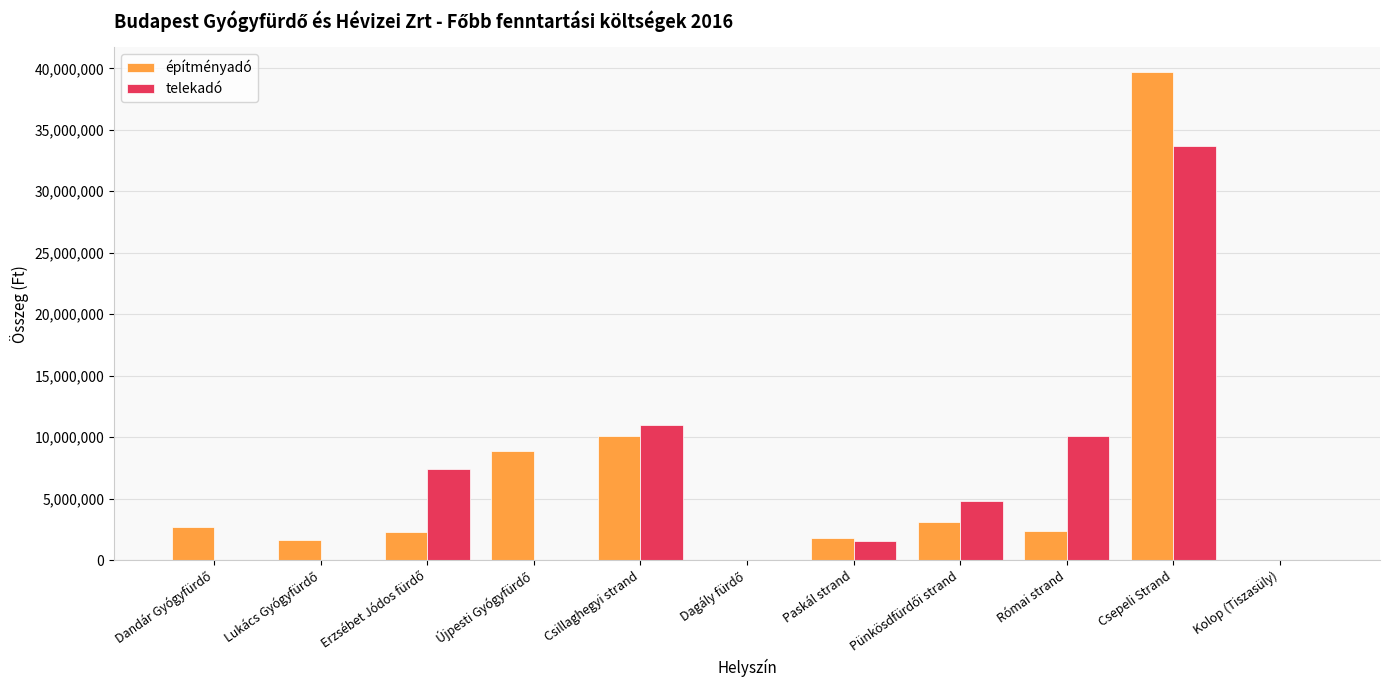

What is the highest value of the építményadó series?

39737590